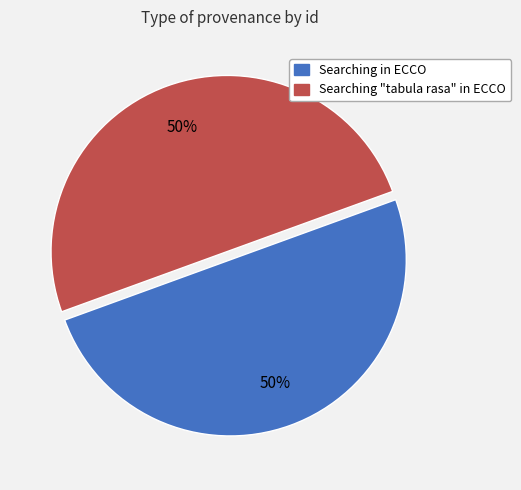

How many segments does this pie chart have?

2